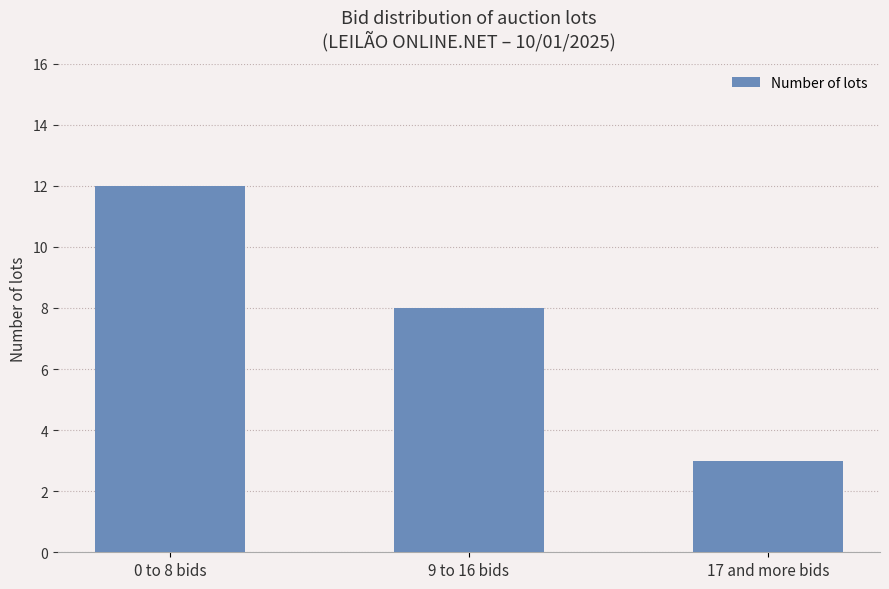

How many values are between 3 and 12?

3